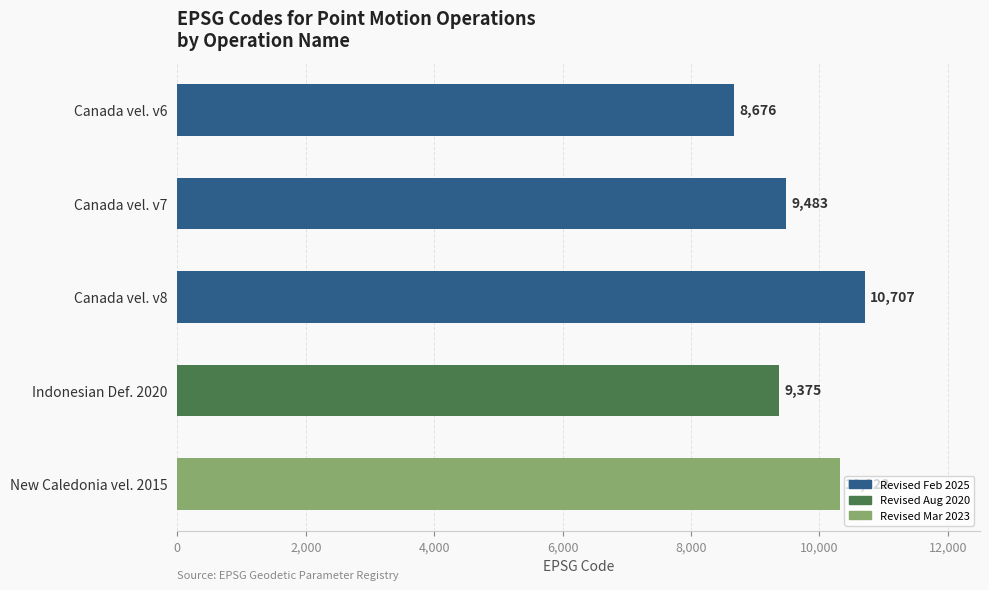

What is the difference between the maximum and minimum values?

2031